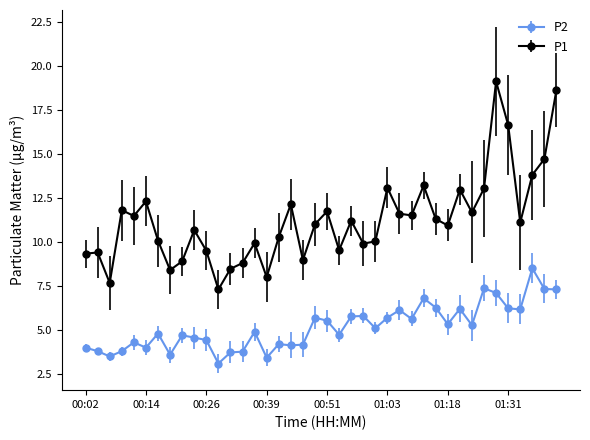

Which series has the largest total across all categories?

P1